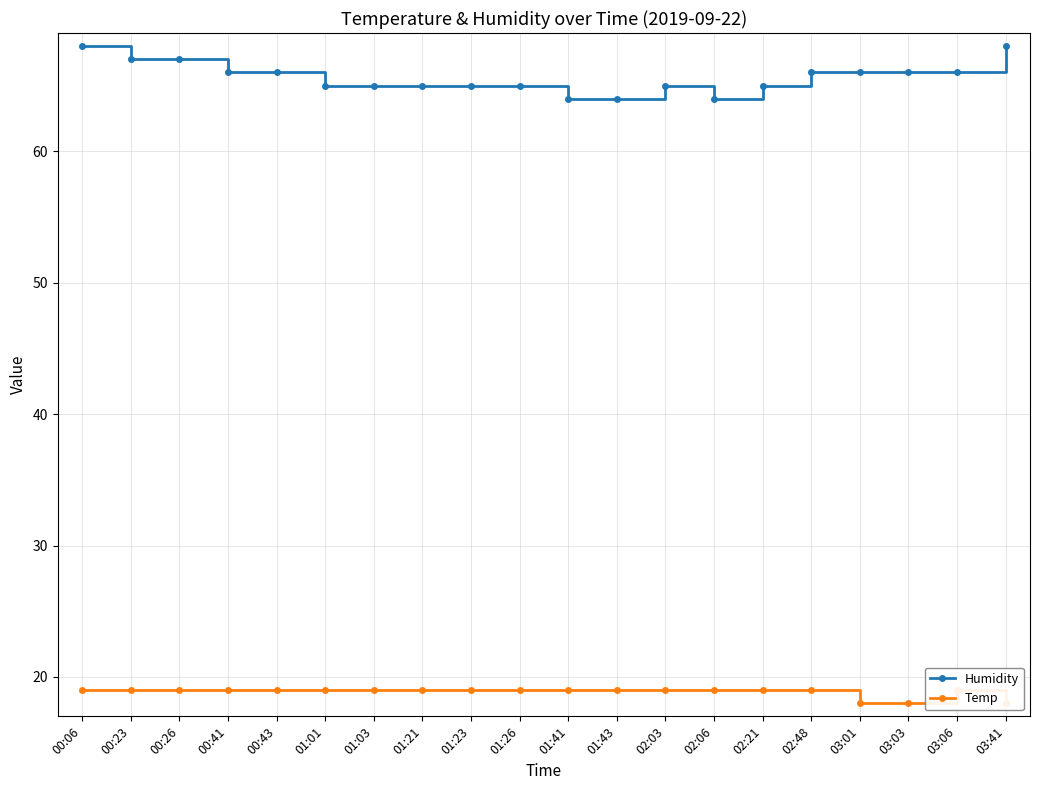

Is this an area chart (filled region under the line)?

No